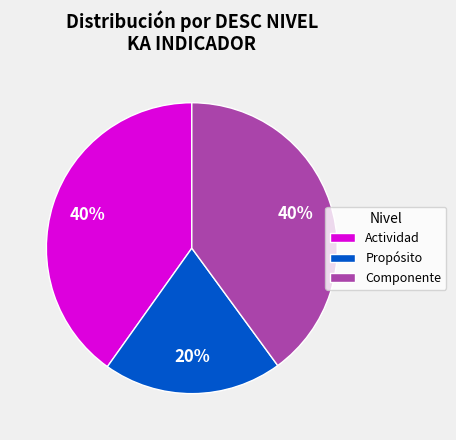

Between Actividad and Propósito, which is larger?

Actividad